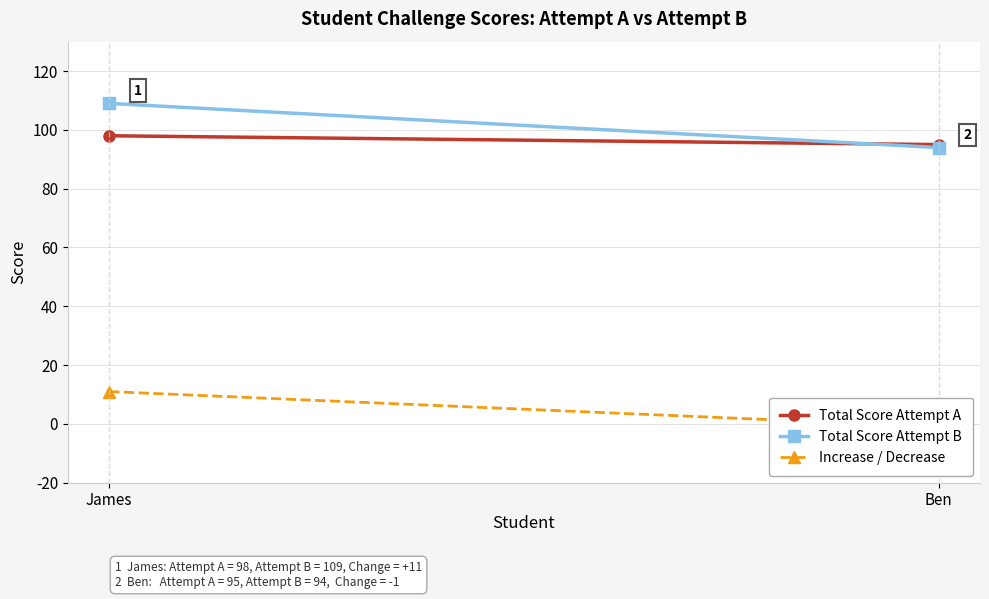

What is the value of the Increase / Decrease point at the 1st from the left?

11